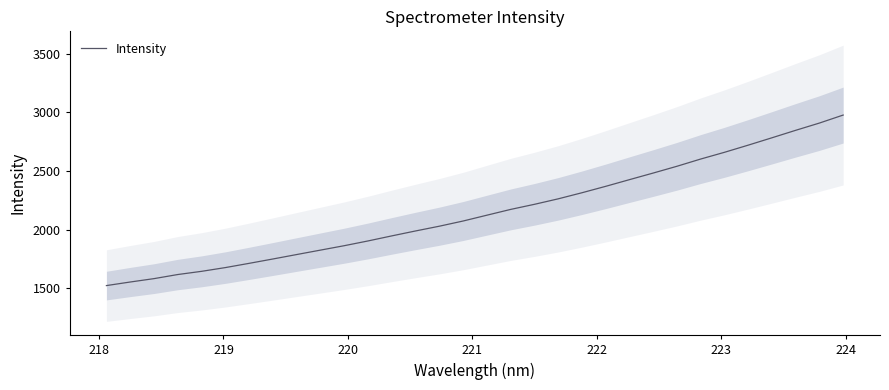

What is the minimum value for Intensity?

1524.8